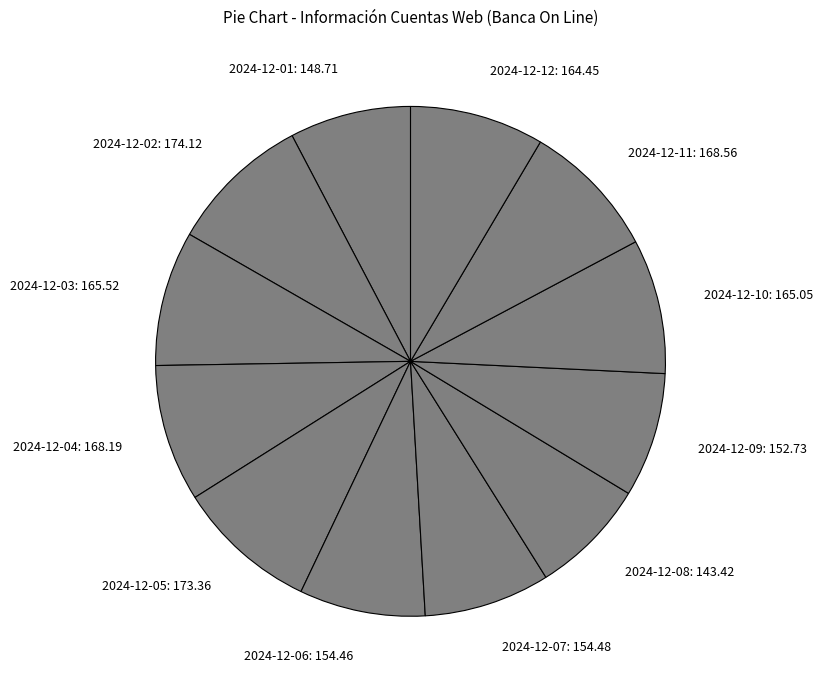

Does any single category account for the majority?

No